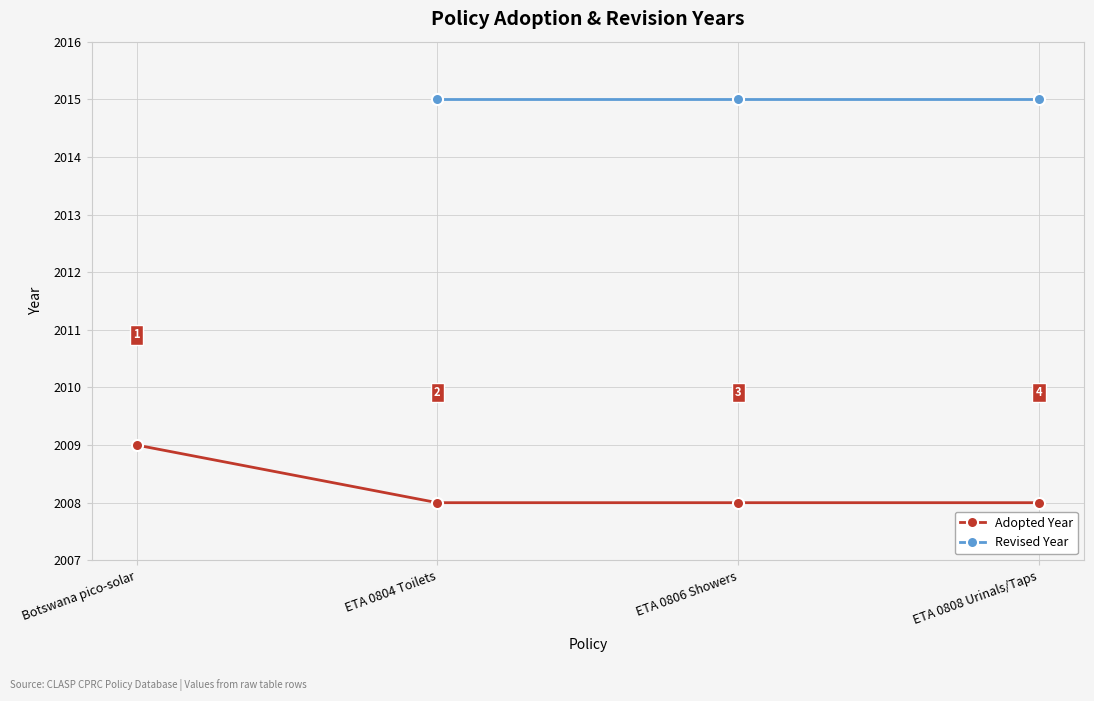

What is the sum of all values?

8033